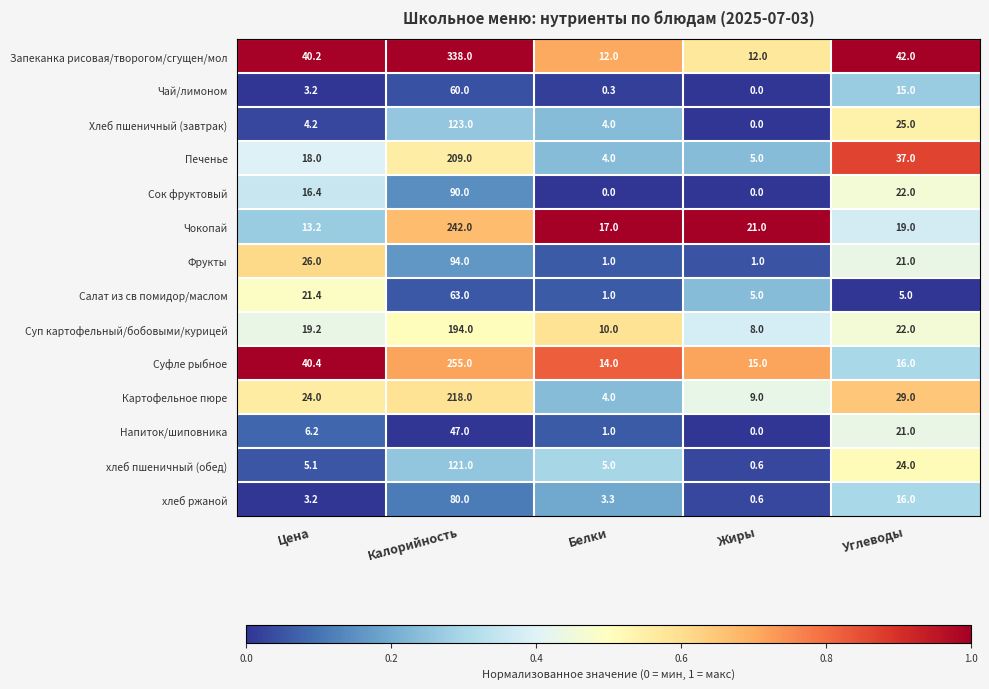

What is the greatest value displayed?

338.0